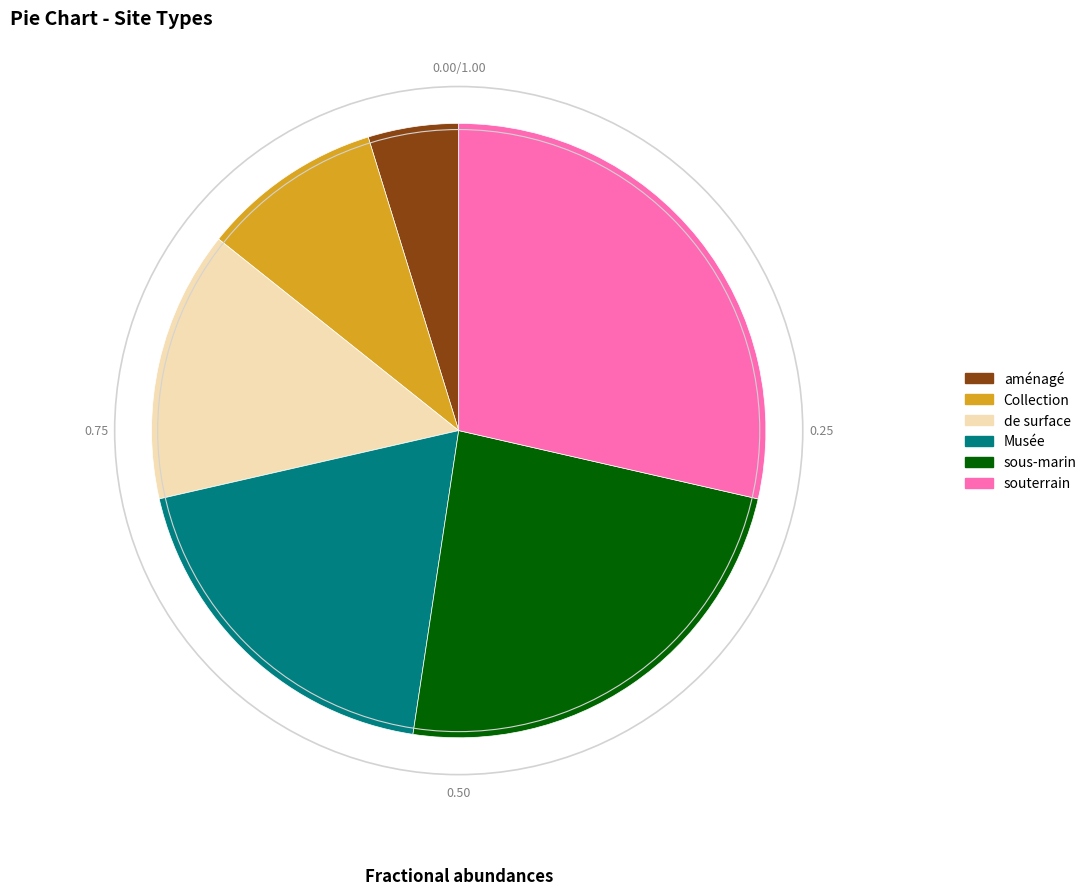

Is there any slice that represents more than half of the pie?

No